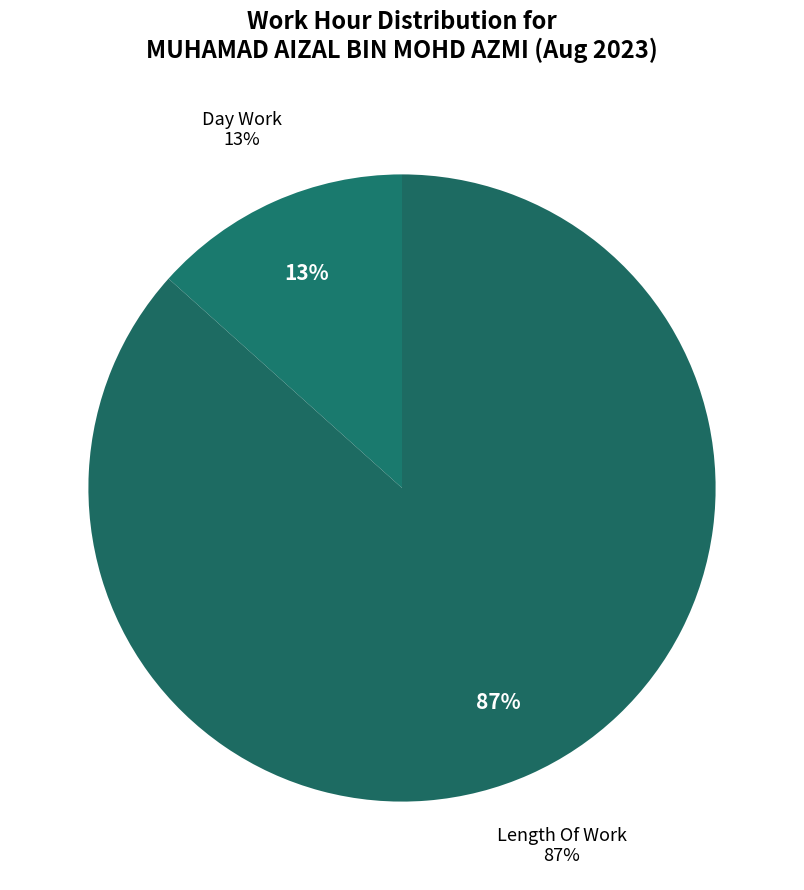

To the nearest percent, what portion does Day Work represent?

13%